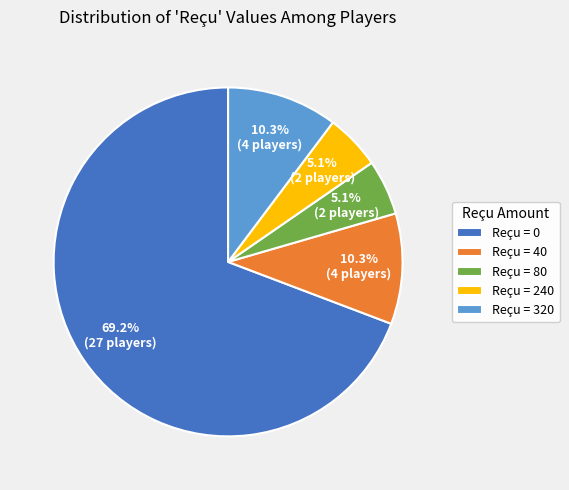

Between Reçu = 0 and Reçu = 240, which is larger?

Reçu = 0